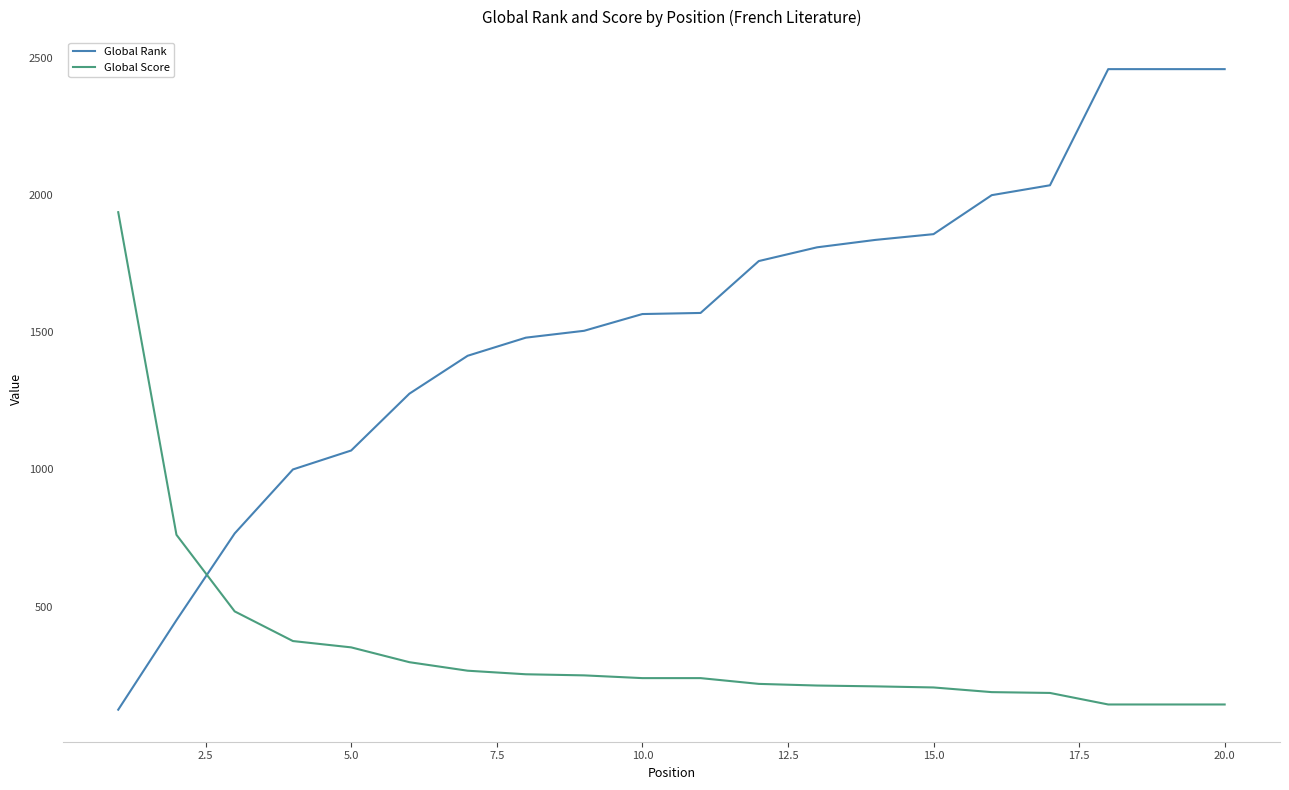

List the series in order of their peak value, lowest first.

Global Score, Global Rank